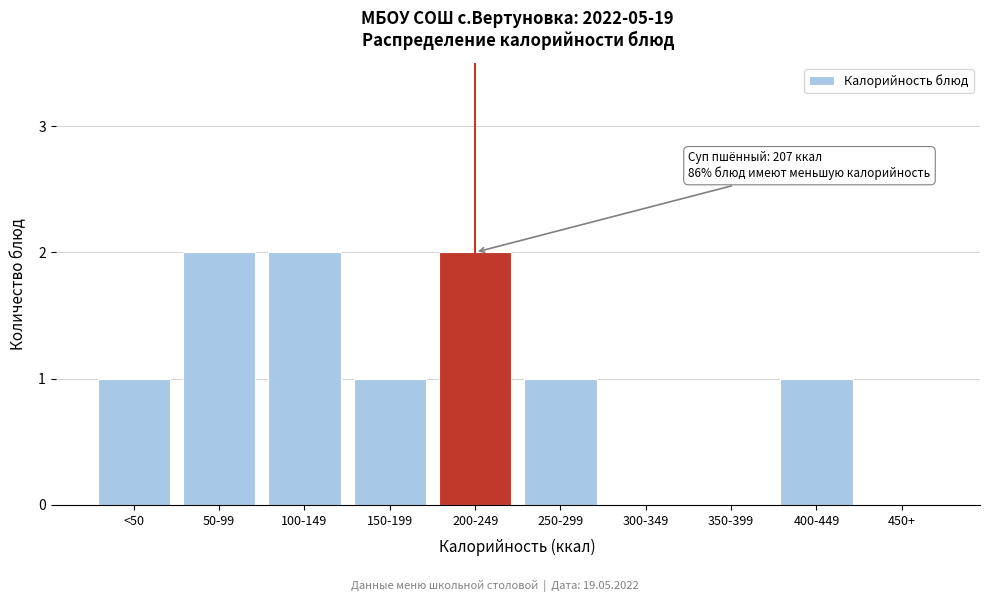

Reading right to left, list all the values displayed in this chart.

450+=0	400-449=1	350-399=0	300-349=0	250-299=1	200-249=2	150-199=1	100-149=2	50-99=2	<50=1